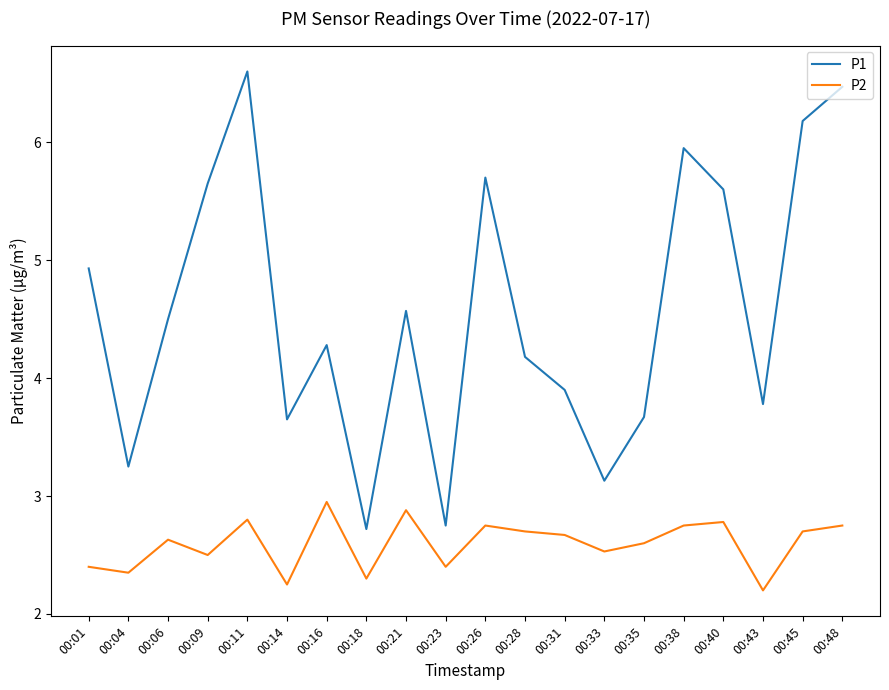

Which series has the widest spread of values?

P1